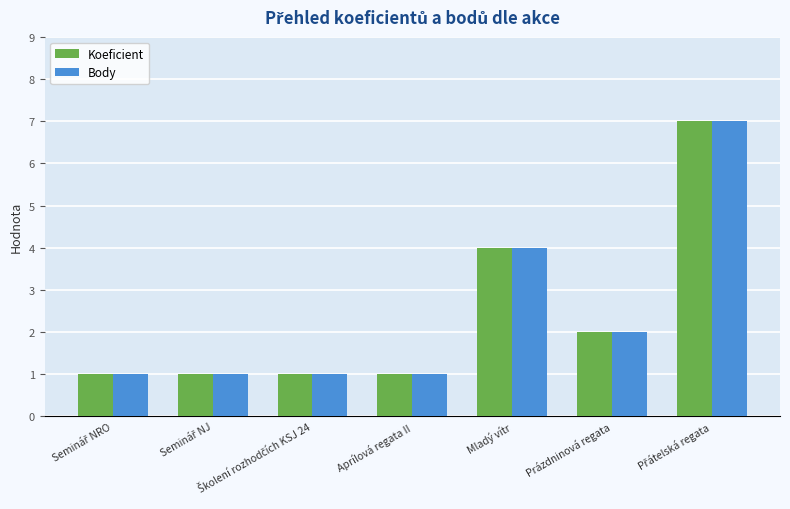

What is the greatest value displayed?

7